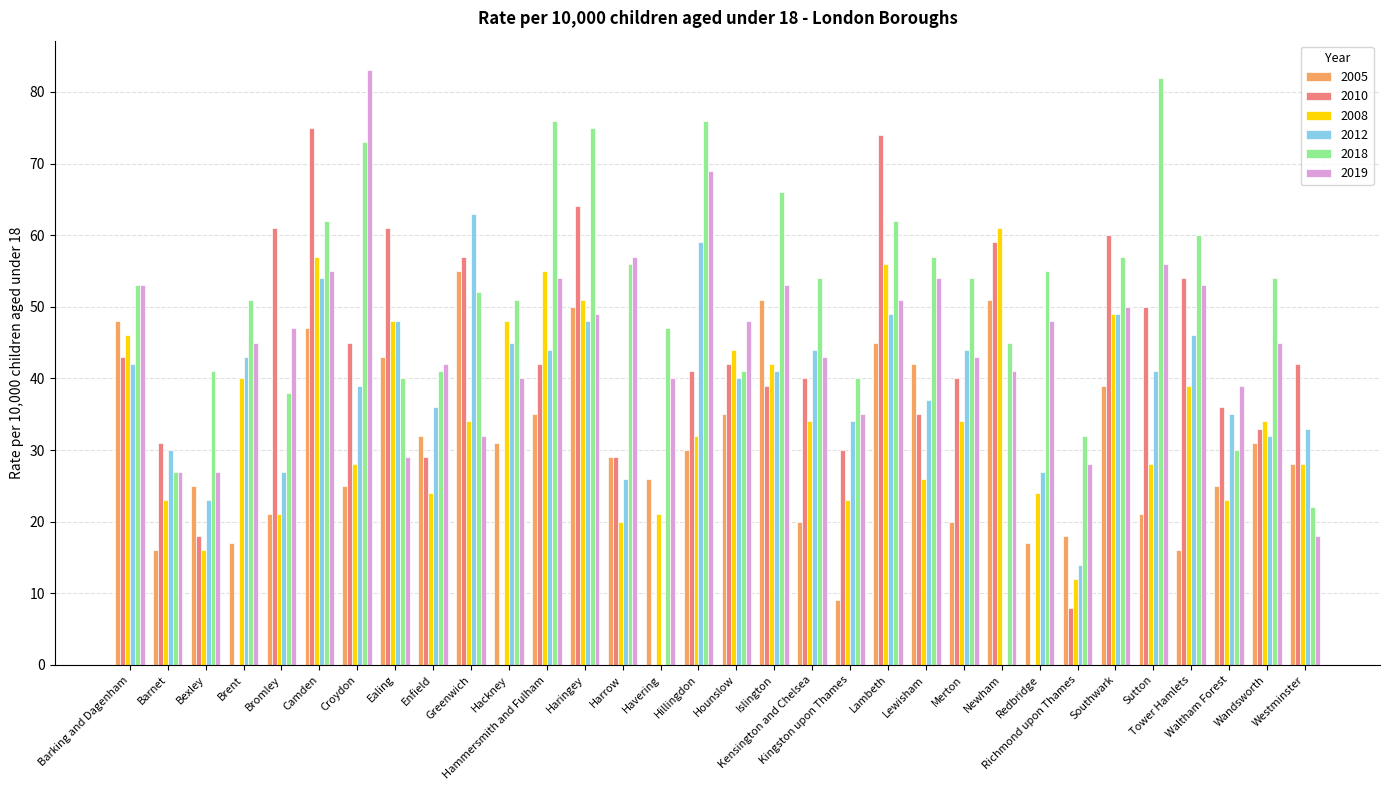

Is the value of 2018 at Lewisham greater than the value of 2019 at Waltham Forest?

Yes